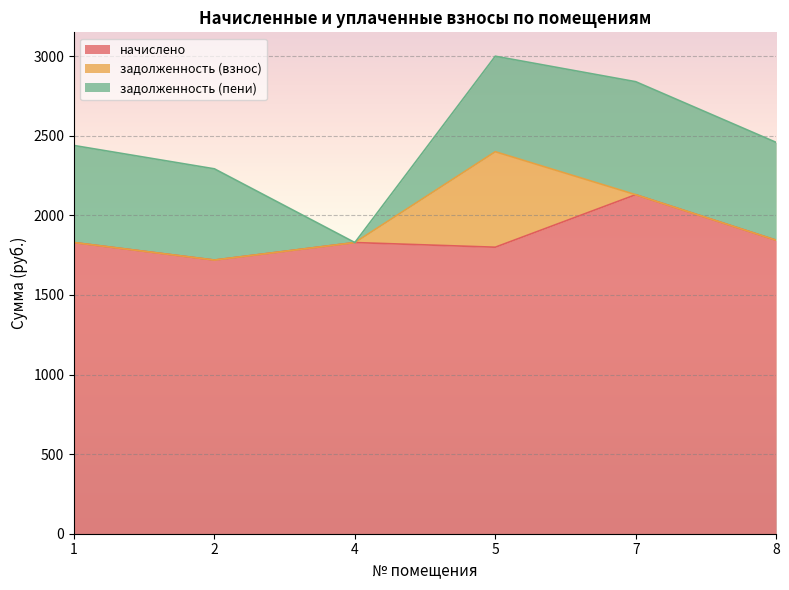

Between 4 and 7, which is larger?

7